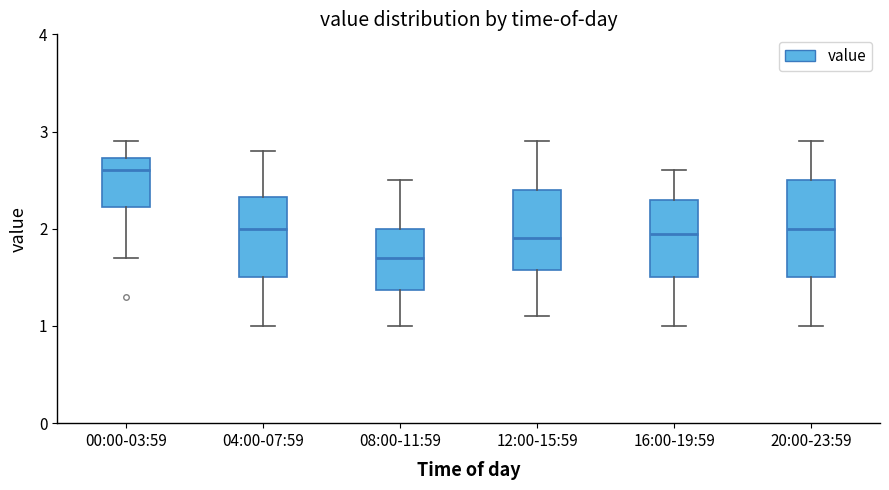

Which box's median line is the highest?

00:00-03:59